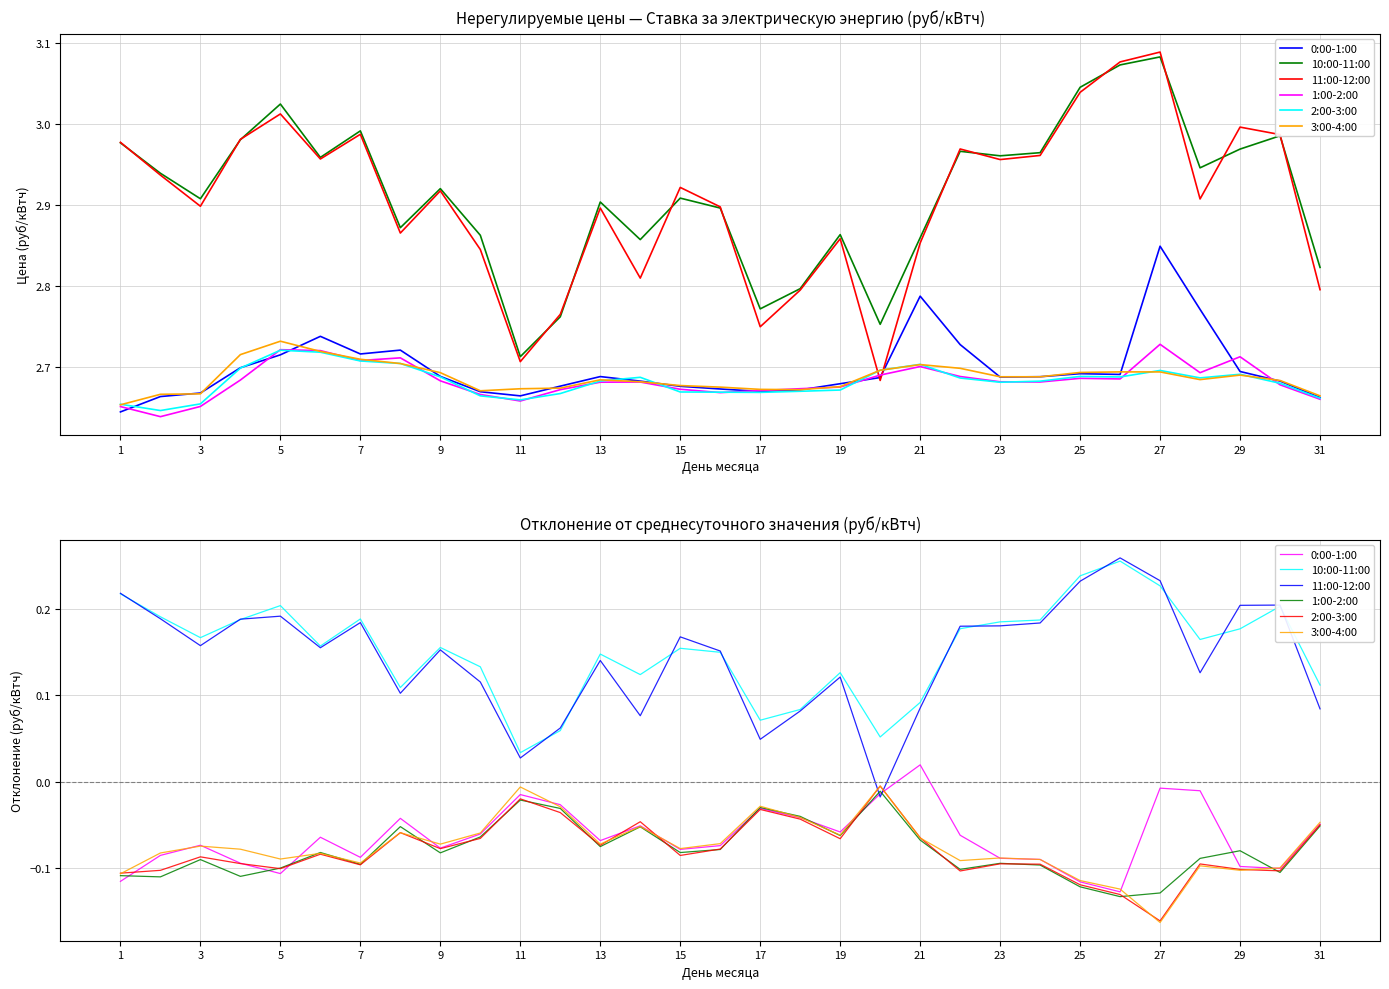

At how many categories does at least one series exceed 0?

31